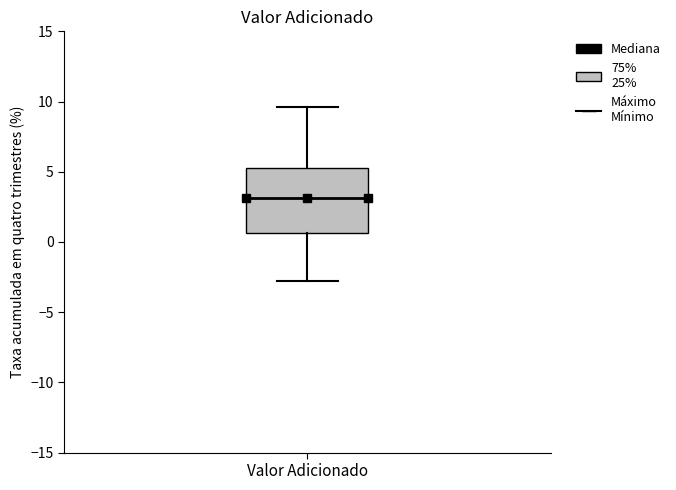

Transcribe this box plot: give where the median line is, the range the box spans, and where the two whiskers end, as read against the y-axis. The values are not printed on the chart, so give them approximately, as read against the axis.

median 3.0, box 0.5 to 5.5, whiskers -3.0 to 9.5